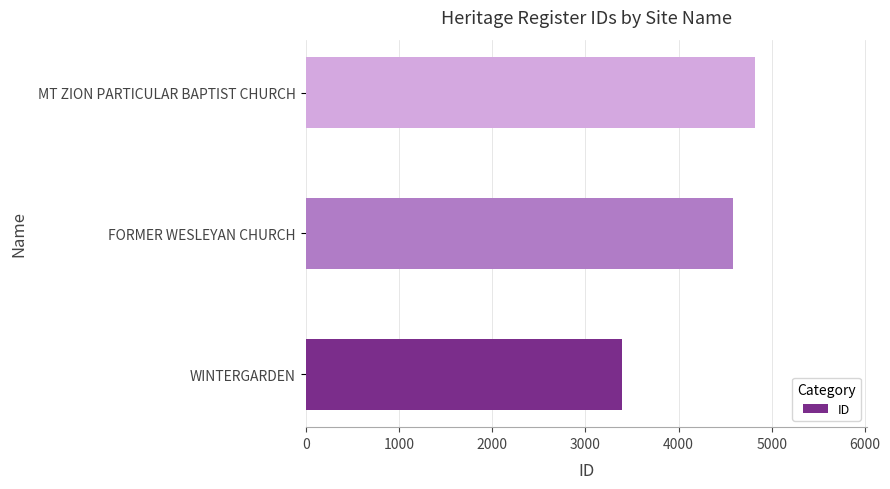

How many bars are there in total?

3